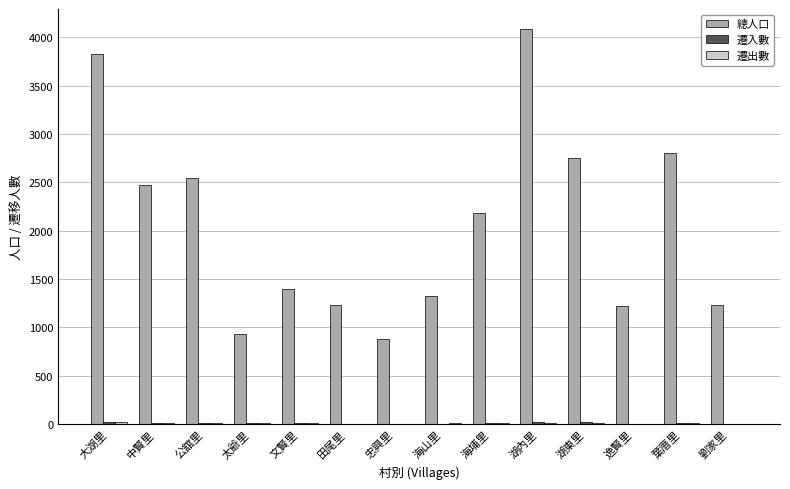

Which series has the largest total across all categories?

總人口